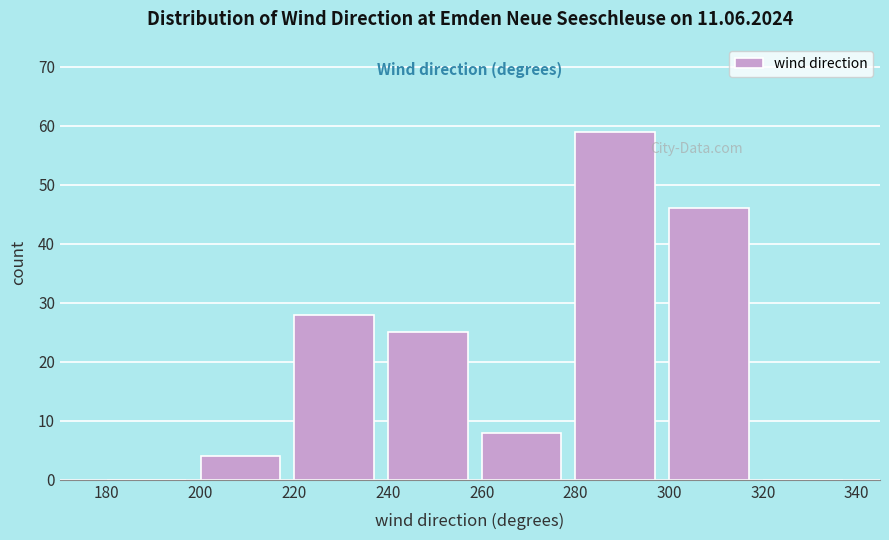

Reading left to right, list every bar in this chart as the range it spans on the x-axis followed by its height. The values are not printed on the chart, so give them approximately, as read against the axis.

180 to 200: 0
200 to 220: 4
220 to 240: 28
240 to 260: 25
260 to 280: 8
280 to 300: 59
300 to 320: 46
320 to 340: 0